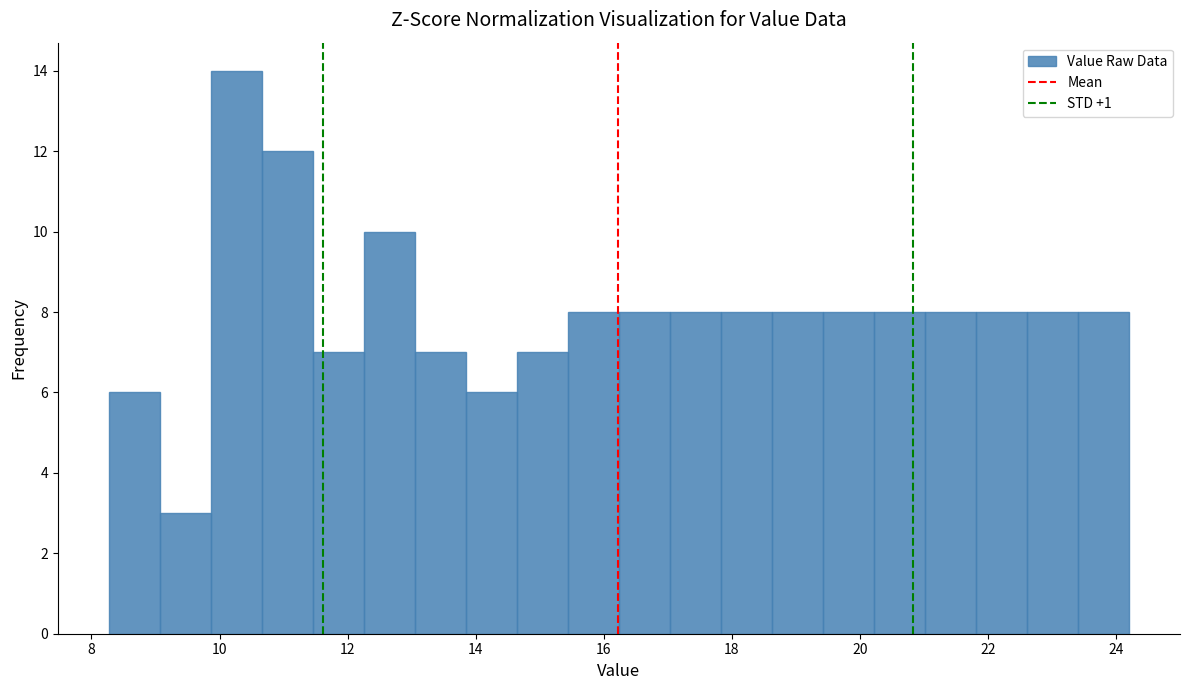

Read against the x-axis, roughly where is the centre of the tallest bar?

10.2